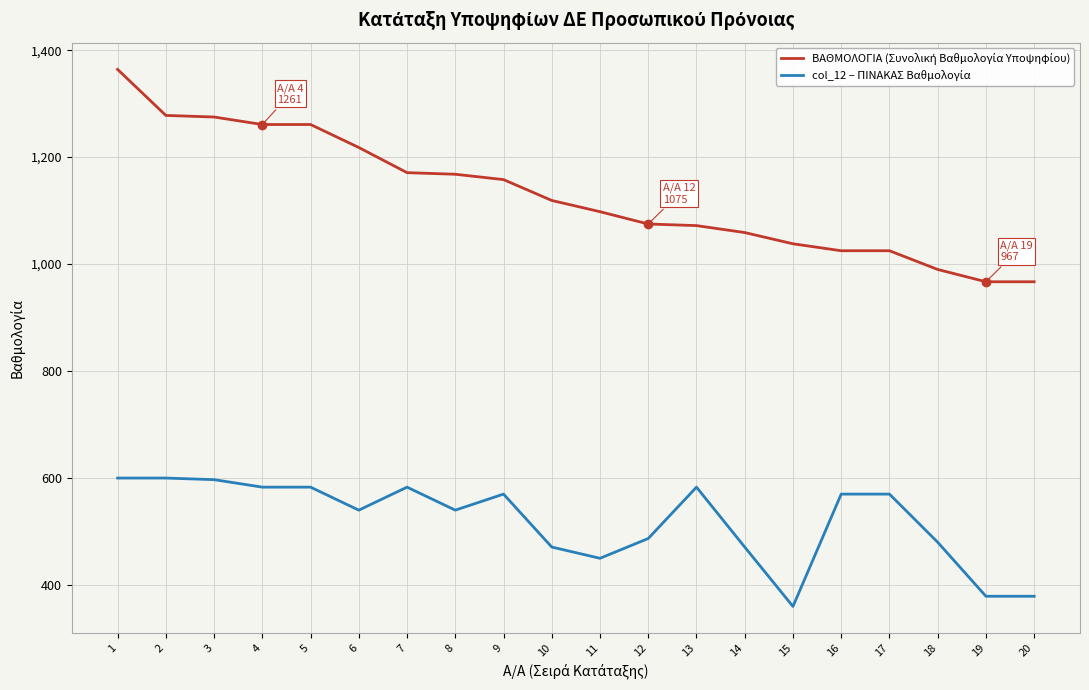

Count the number of categories in the chart.

20